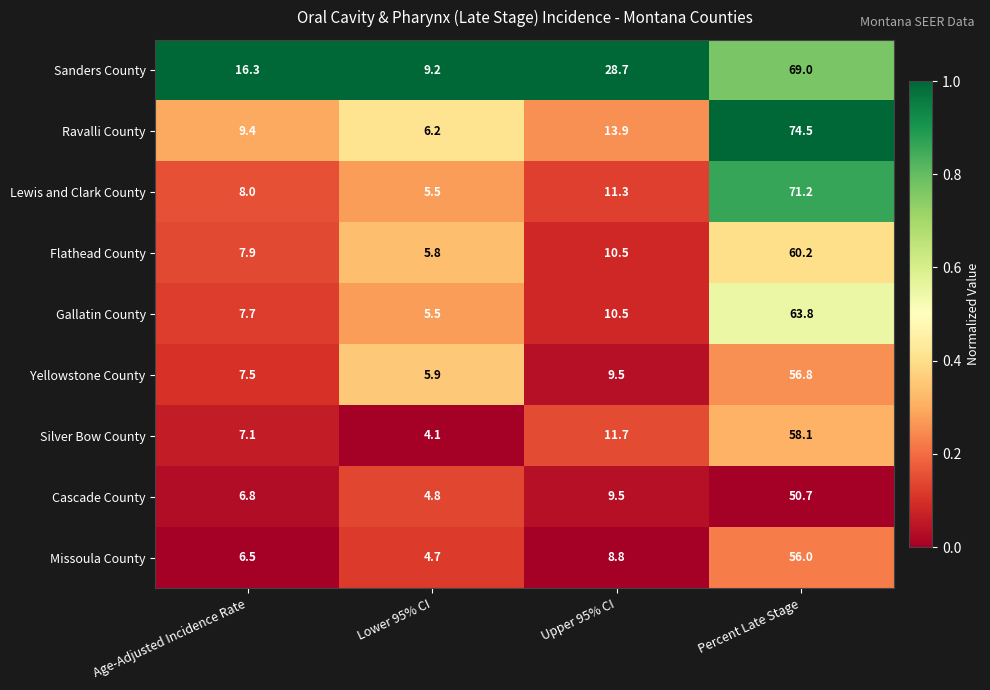

What is the average value of the Gallatin County series?

21.9